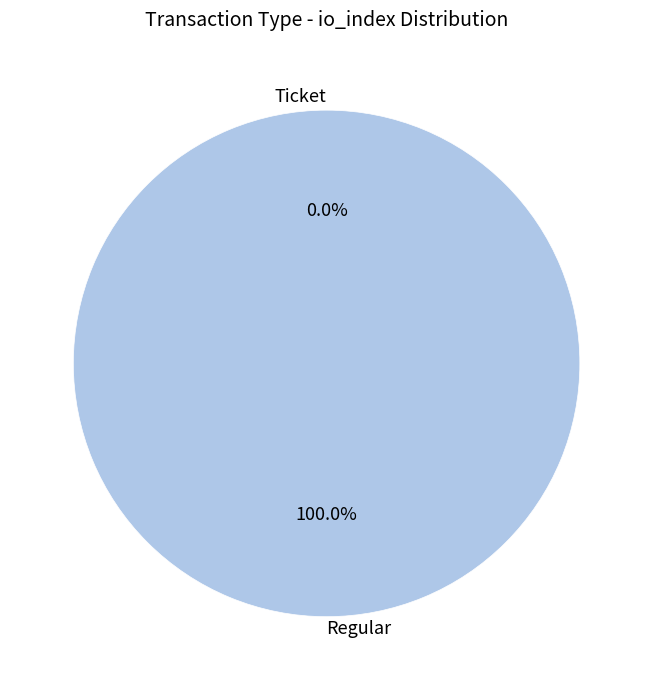

Does Regular account for over 50% of the chart?

Yes